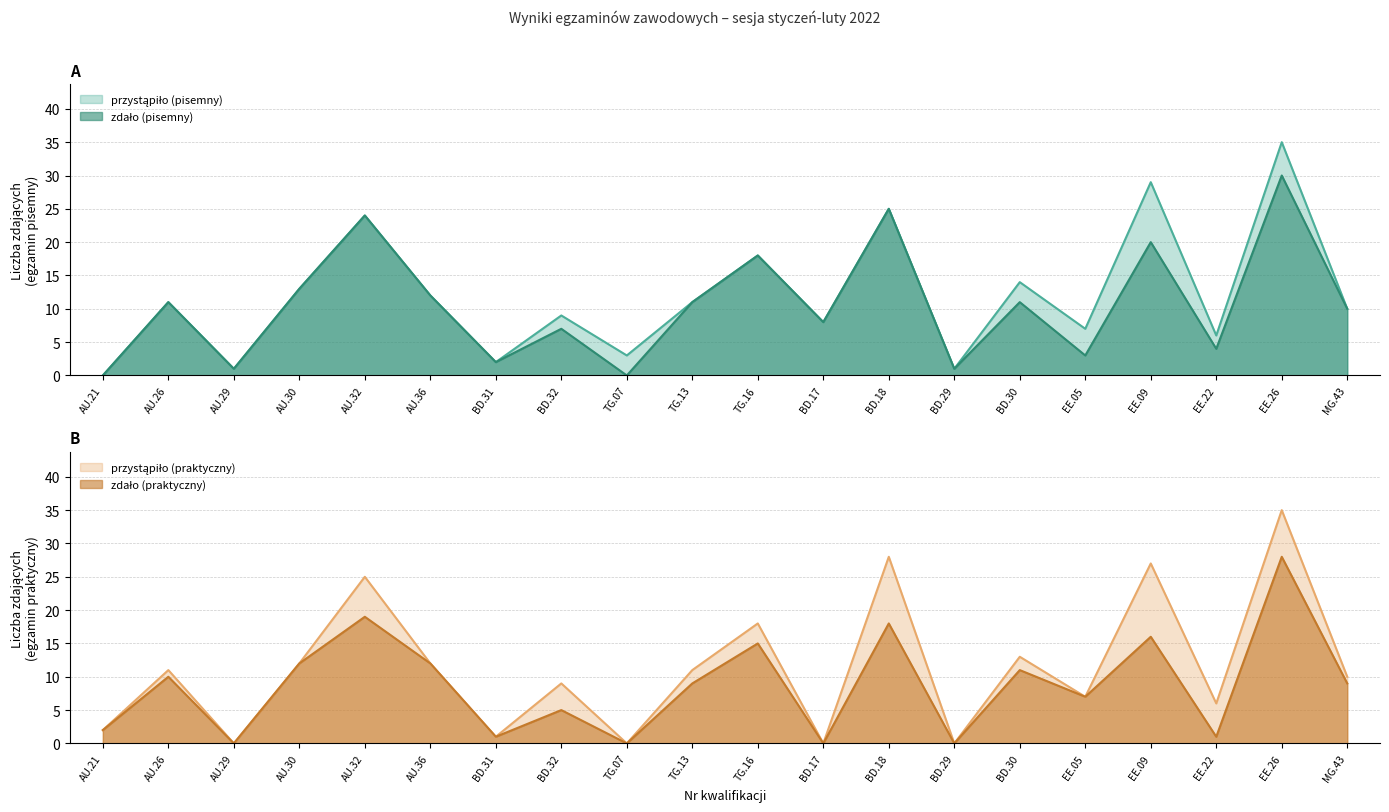

What is the label of the 3rd point from the right?

EE.22